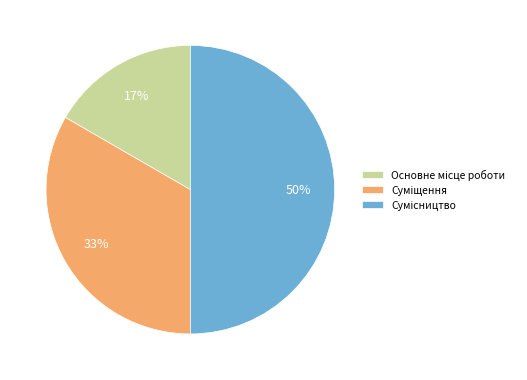

To the nearest percent, what is the difference between the largest and smallest slice percentages?

33%